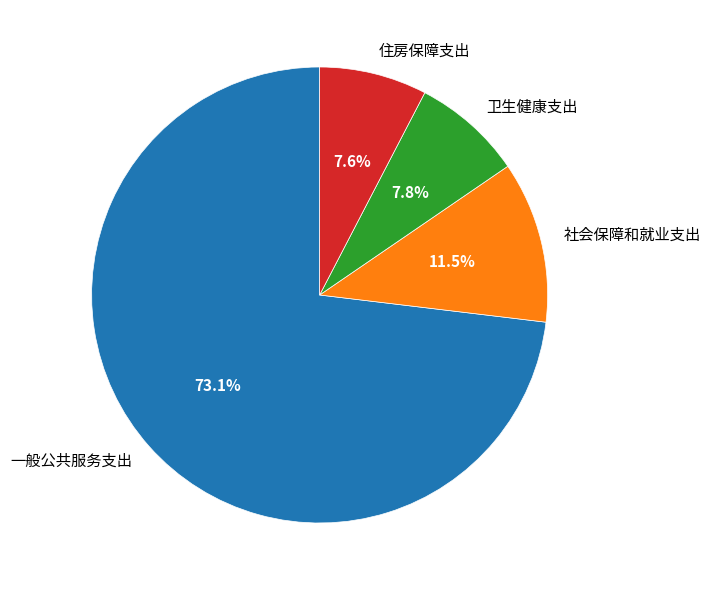

What is the ratio of the value at 住房保障支出 to the value at 一般公共服务支出?

0.1